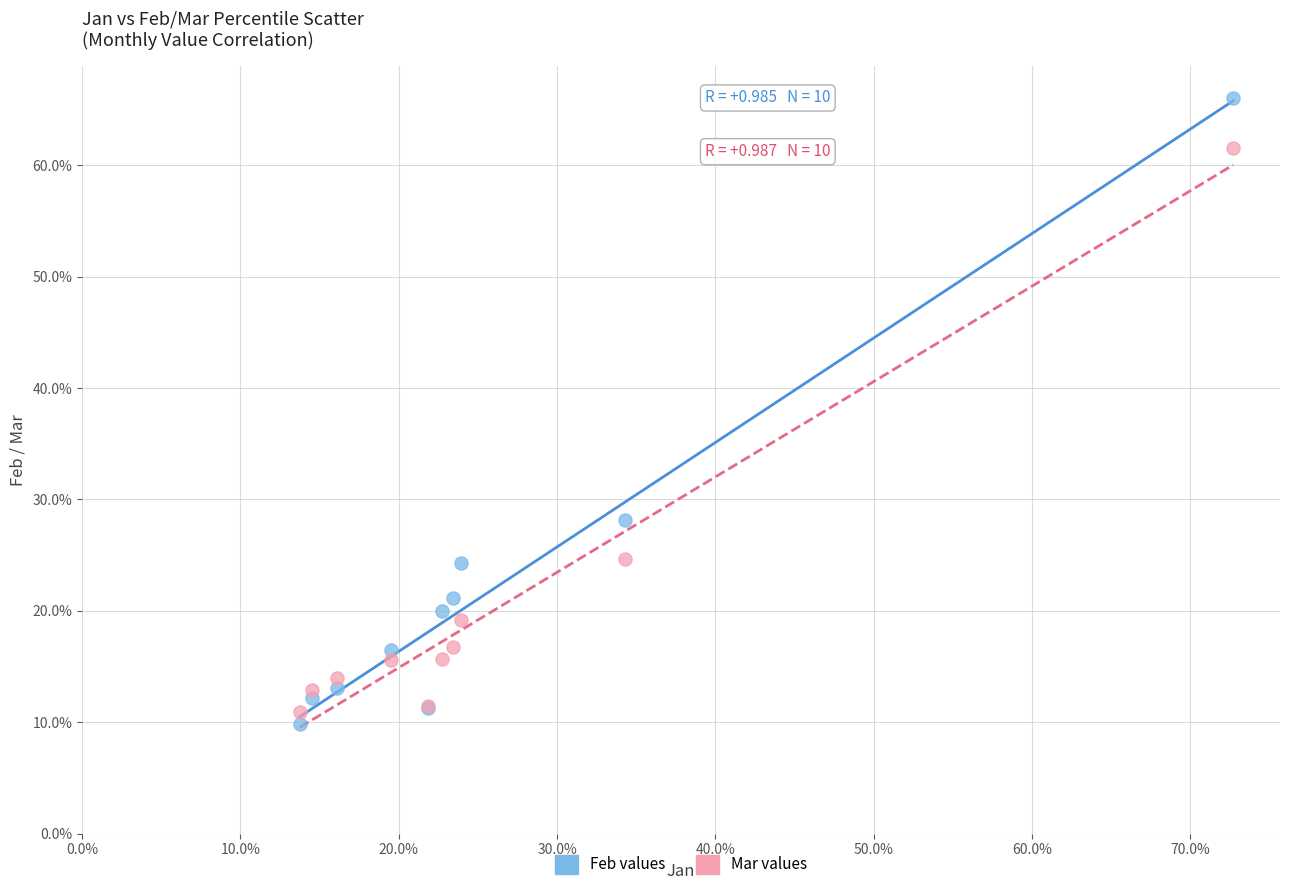

Which series reaches the minimum Y coordinate?

Feb values